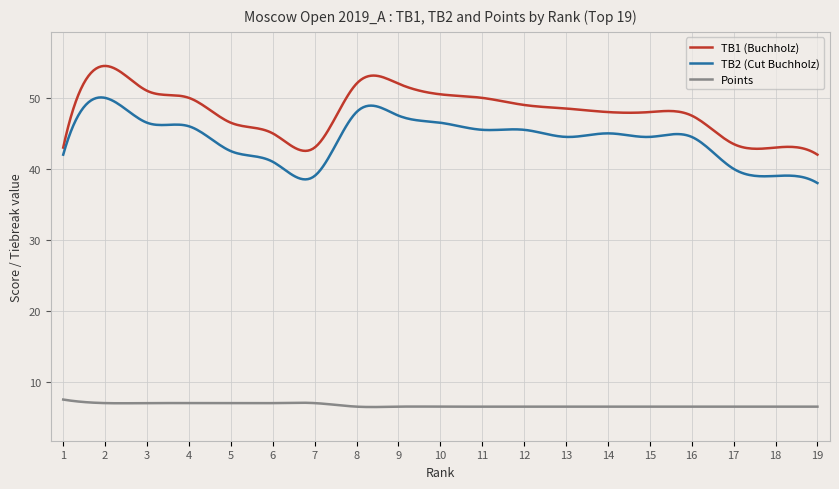

What is the difference between the maximum and minimum values in the Points series?

1.1